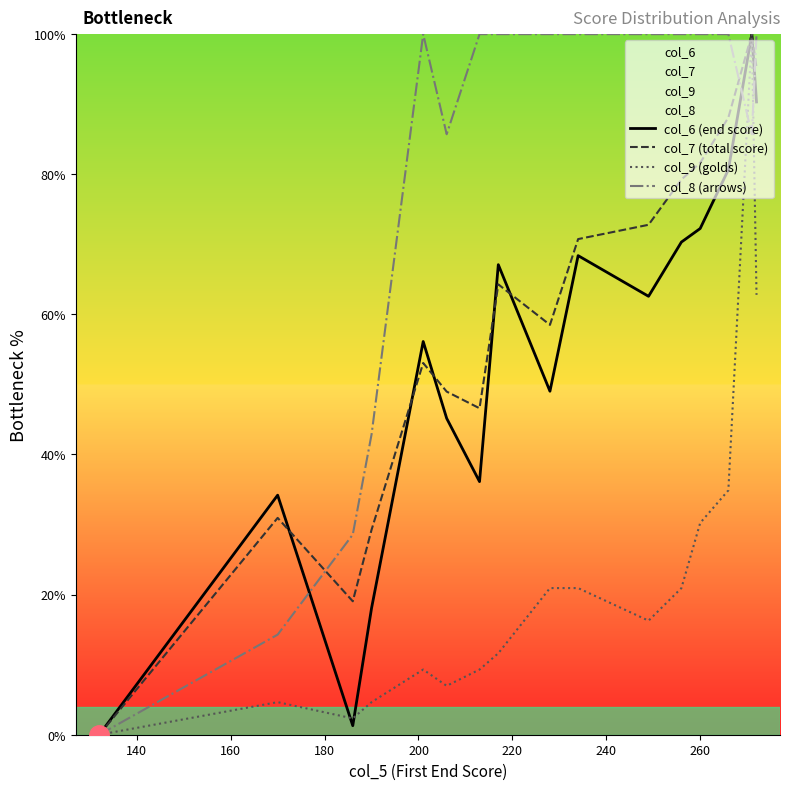

Which series has the largest total across all categories?

col_8 (arrows)